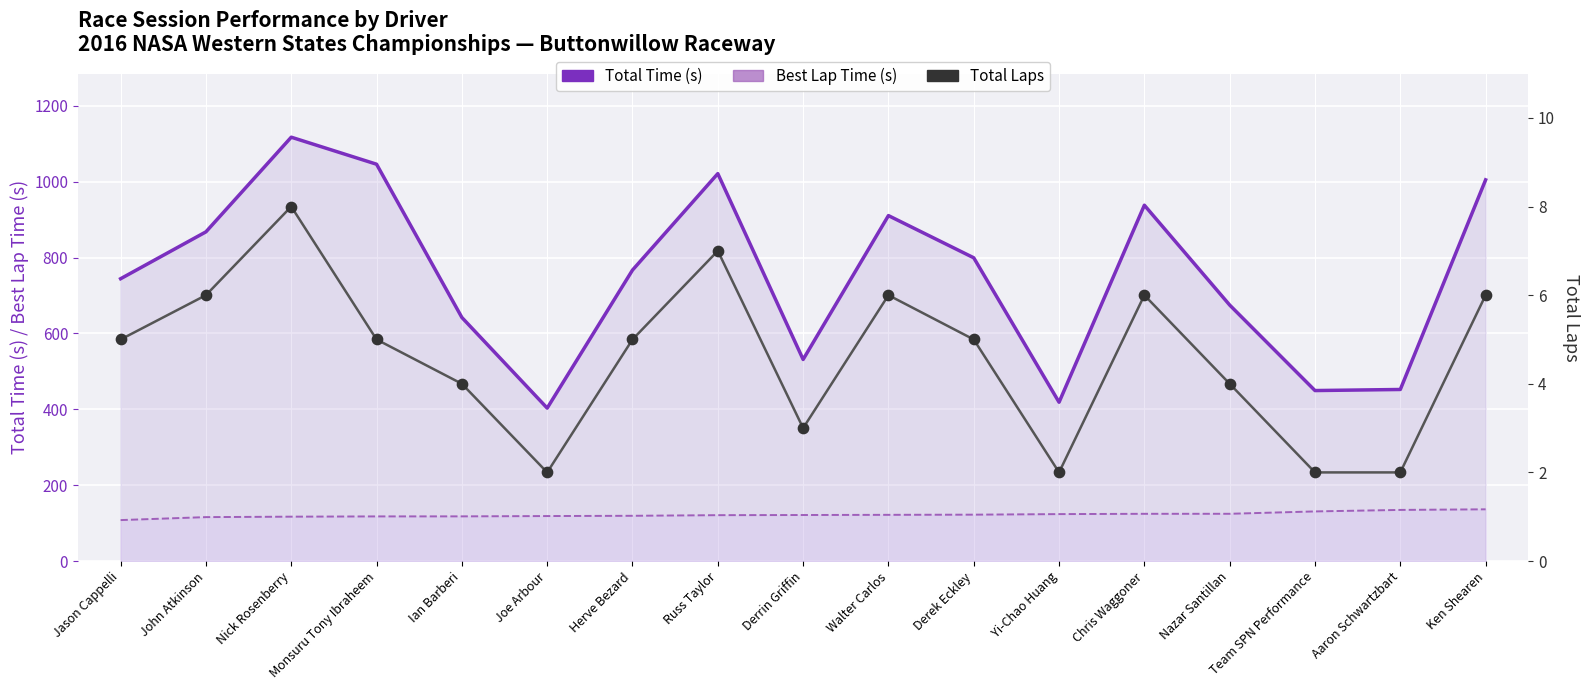

At how many categories does at least one series exceed 113?

17